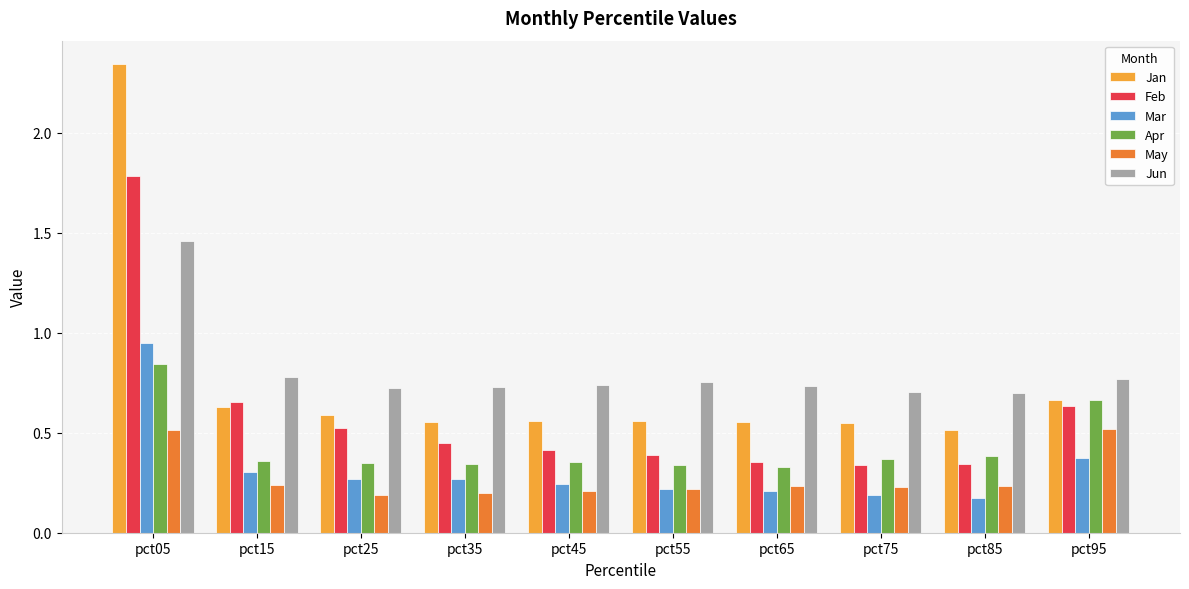

What are all the series names shown in the legend?

Jan, Feb, Mar, Apr, May, Jun